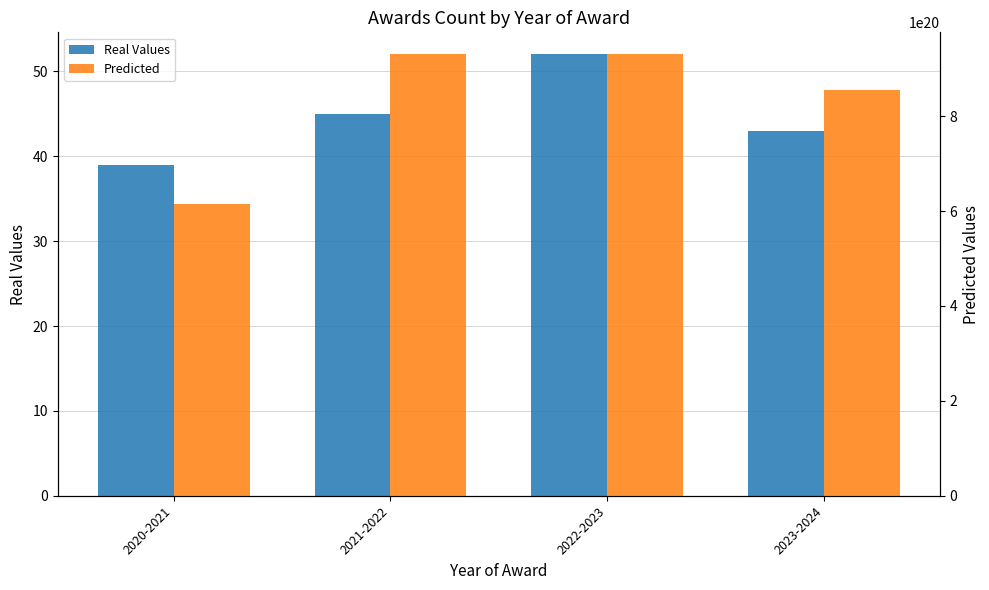

What value does the Predicted series have at 2021-2022, to the nearest 50?

930000000000000000000